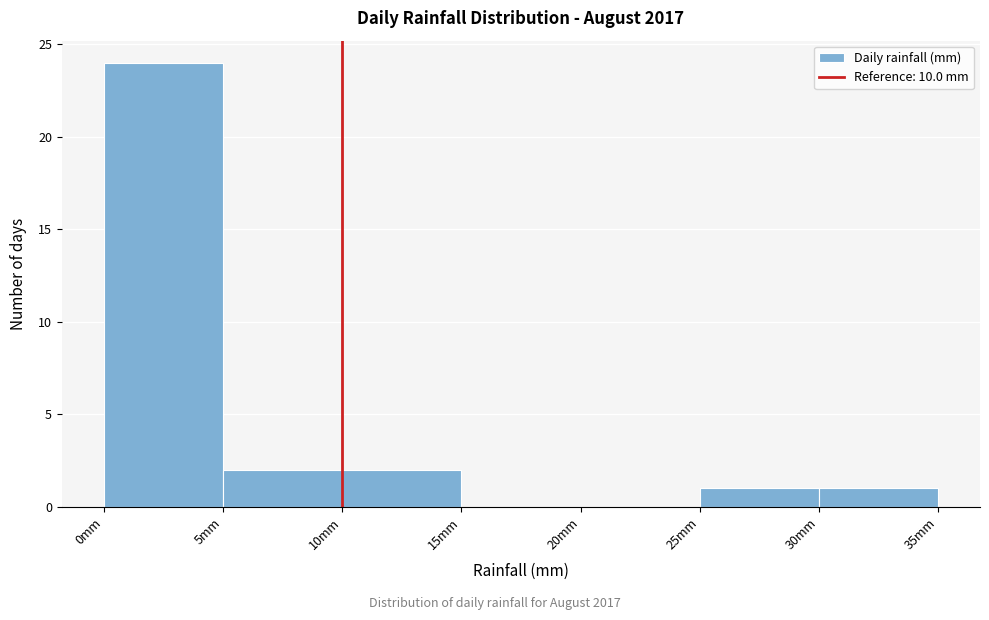

Which range on the x-axis has the tallest bar?

0 to 5